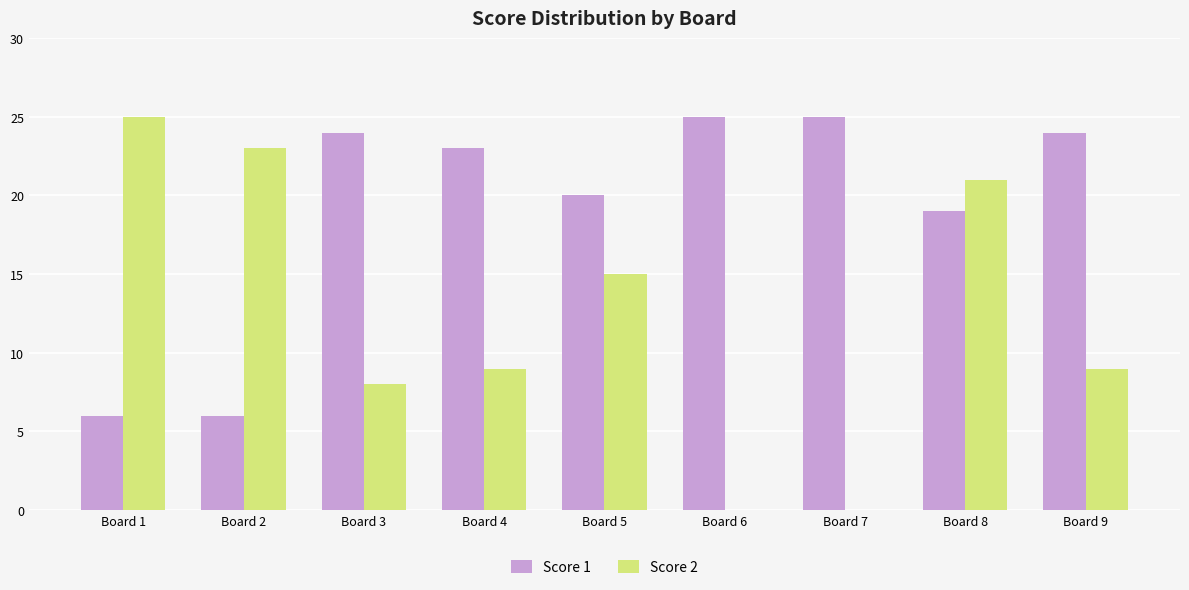

How many groups of bars are there?

9